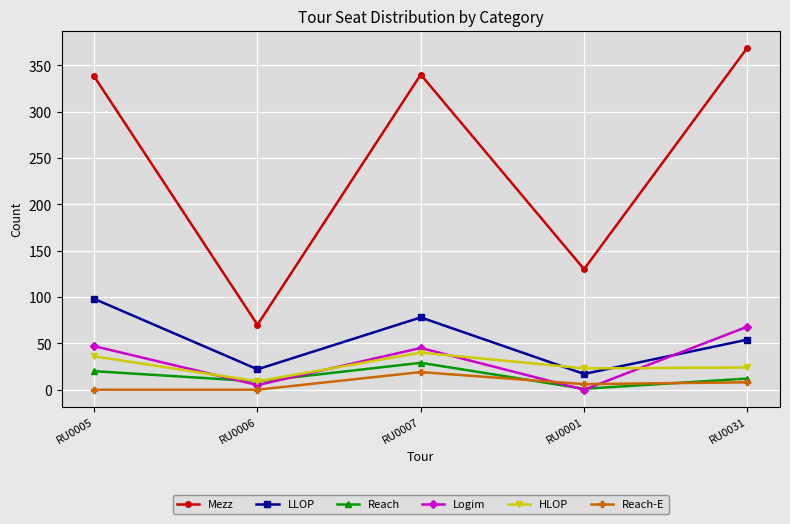

What is the sum of the Reach values at RU0007 and RU0031?

41